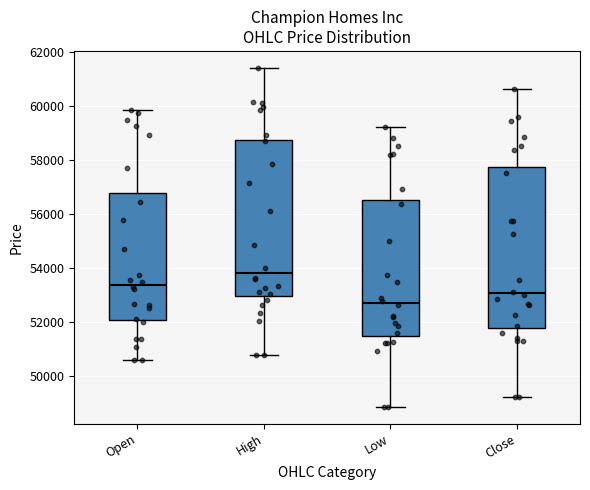

Where is the lower edge of the box for Close on the y-axis? The values are not printed on the chart, so give them approximately, as read against the axis.

51800